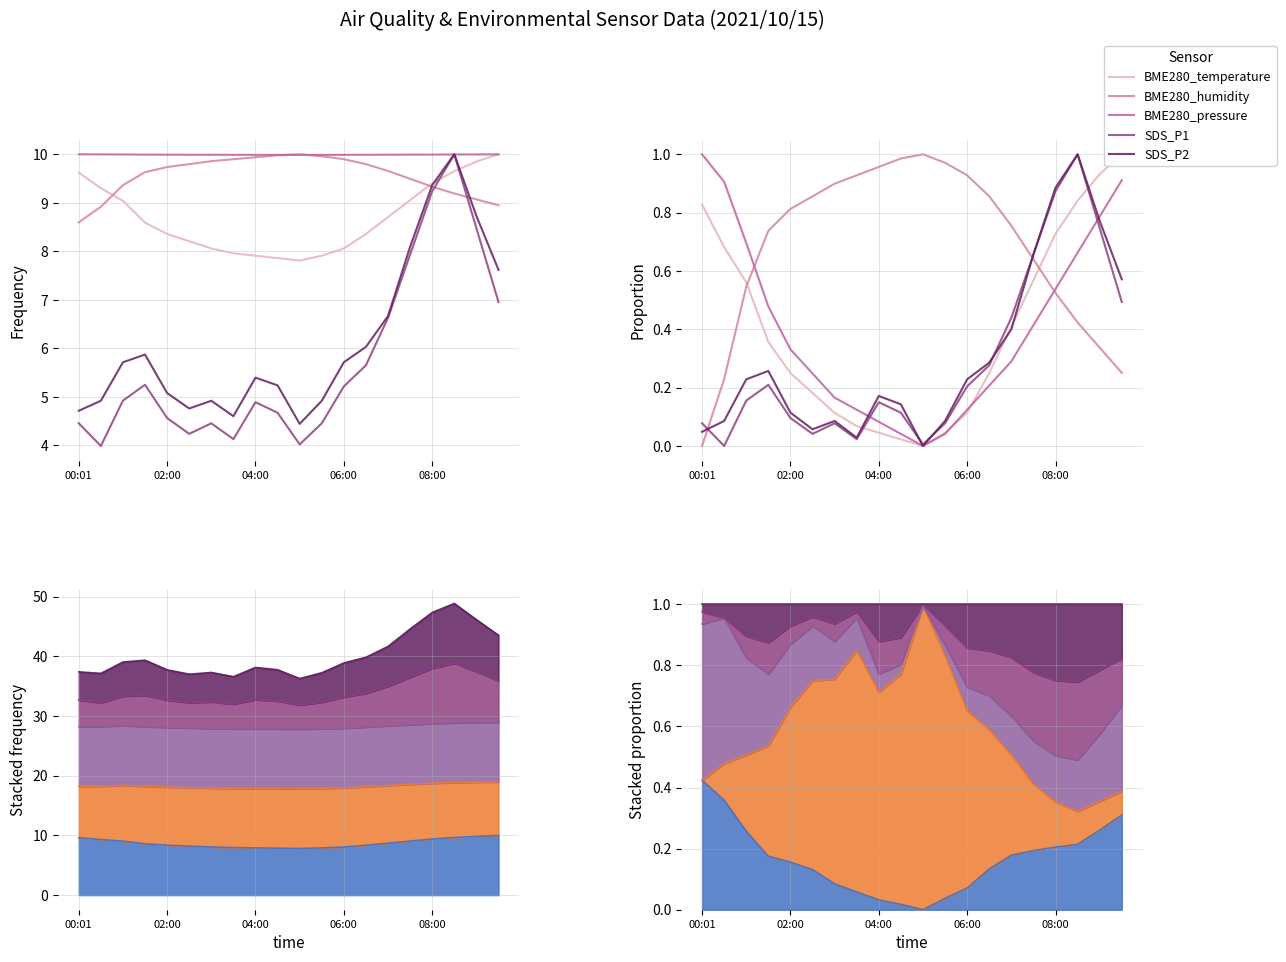

The value of SDS_P2 at 08:00 is 0.9. True or false?

True